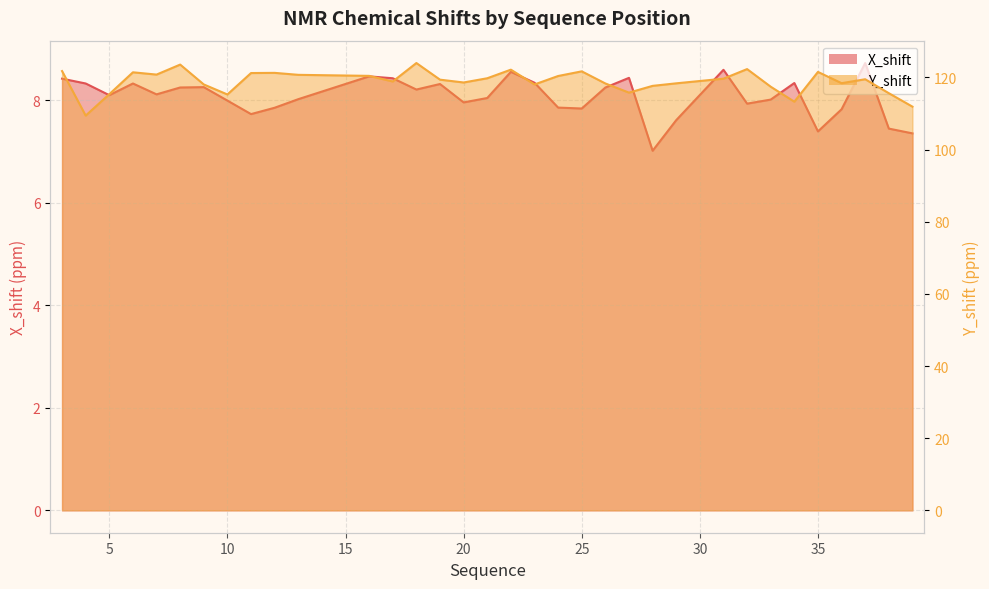

At which category is the sum across all series the highest?

18